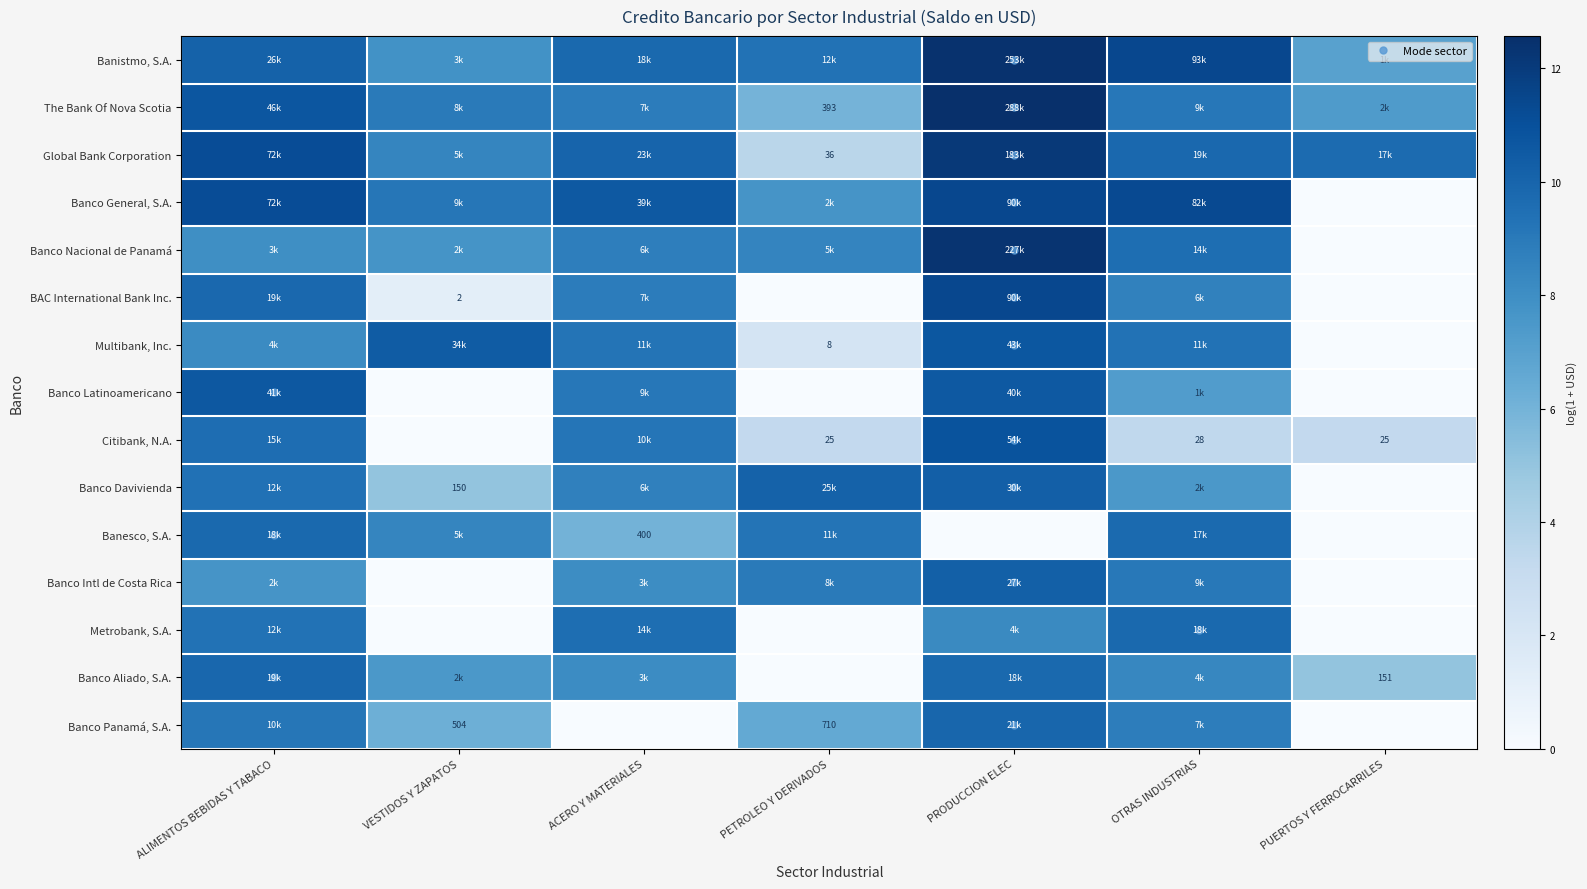

What is the total value across all series at PRODUCCION ELEC?

152.9